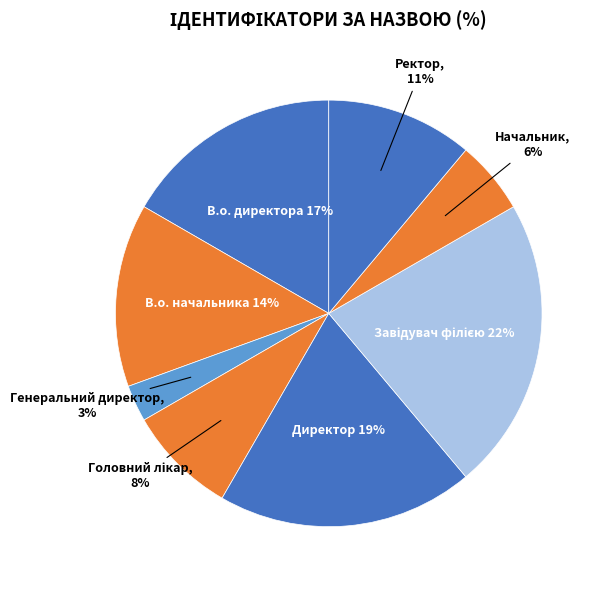

Count the number of slices in the pie.

8